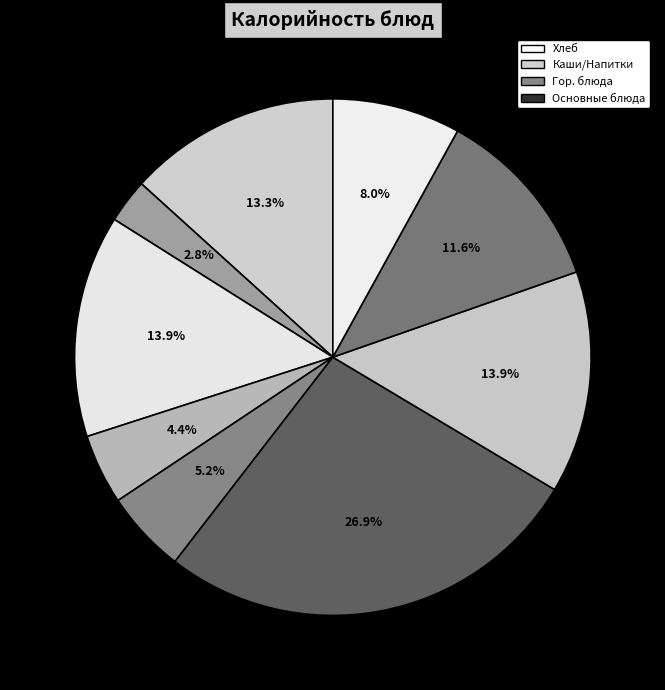

How many slices are in this pie chart?

9